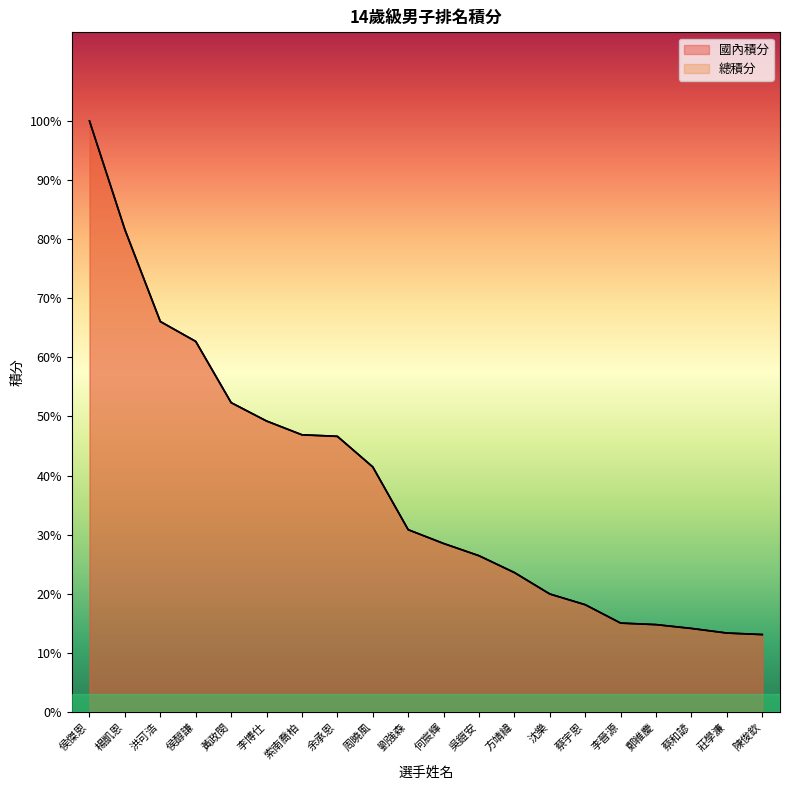

Does the chart display data point markers on the line(s)?

No